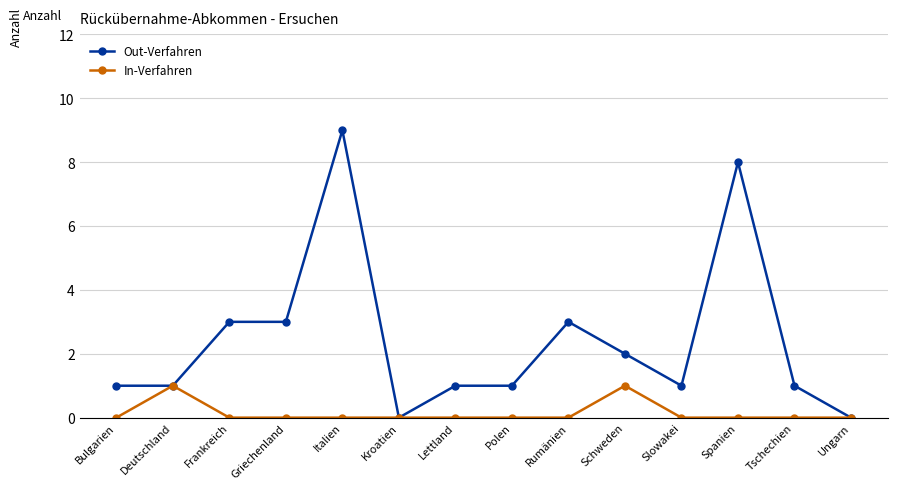

Which series changed the most between Bulgarien and Kroatien?

Out-Verfahren